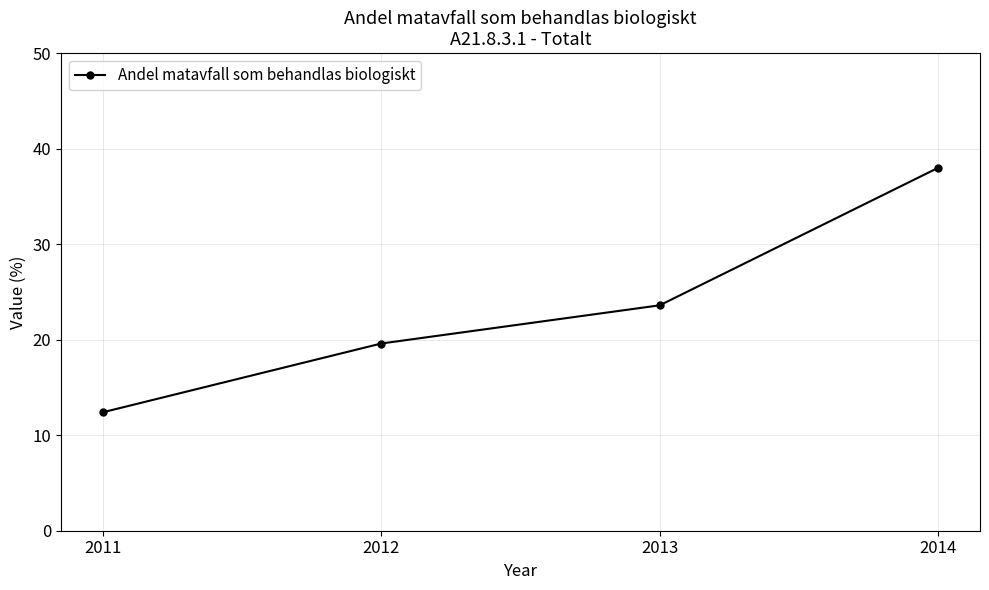

True or false: the data has more than 2 interior local peaks.

False